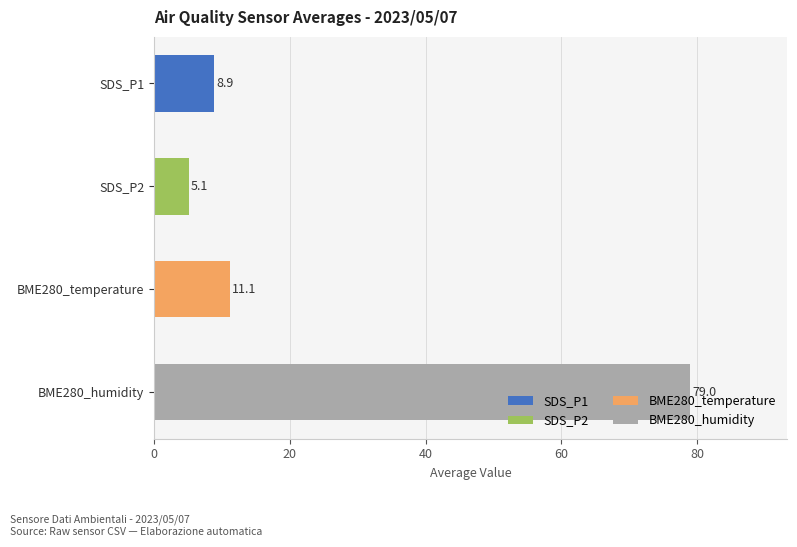

How many series are shown in this chart?

4